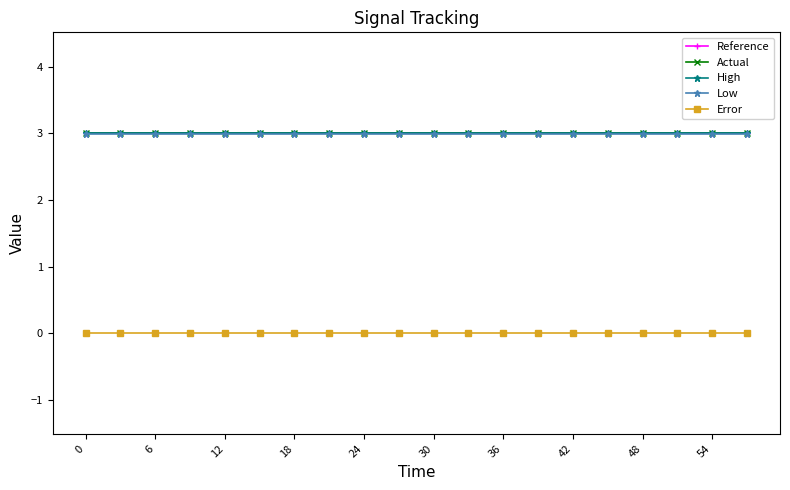

True or false: High and Reference intersect in this chart.

False